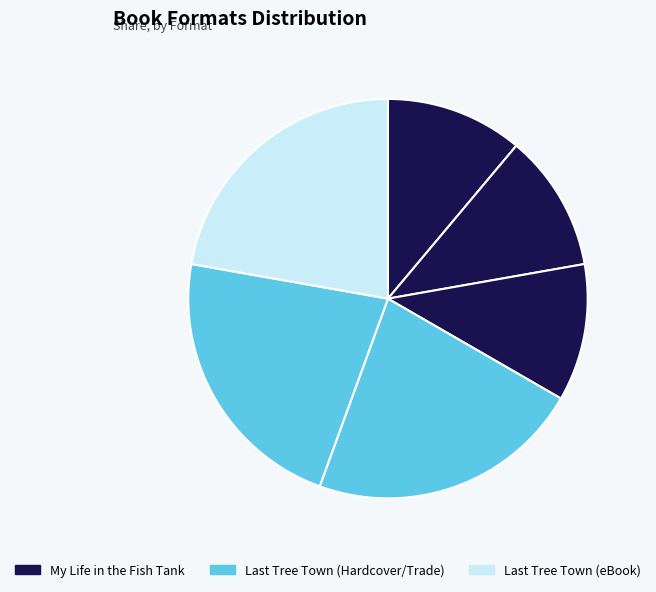

How many segments does this pie chart have?

6